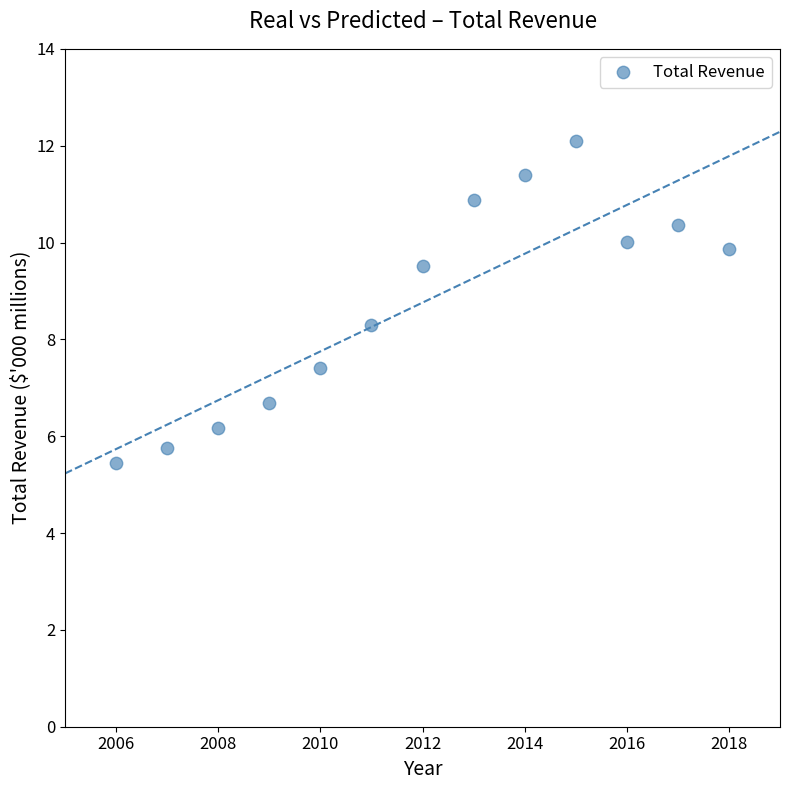

What is the range of Y values (max minus min)?

6.7